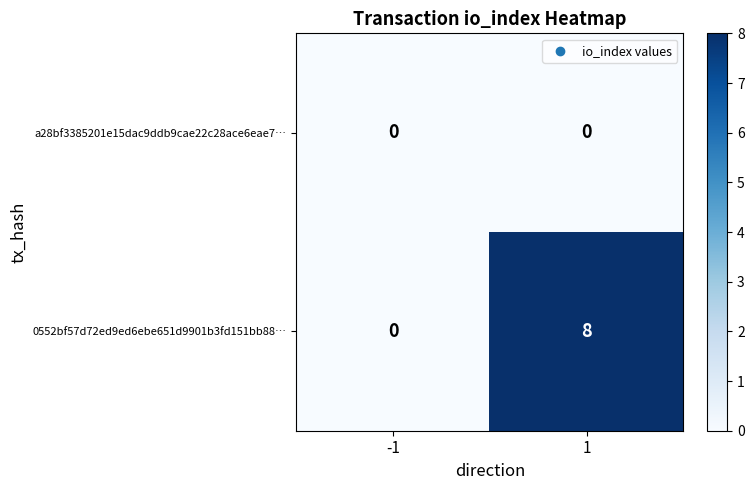

Which series has the largest range (max minus min)?

0552bf57d72ed9ed6ebe651d9901b3fd151bb88…